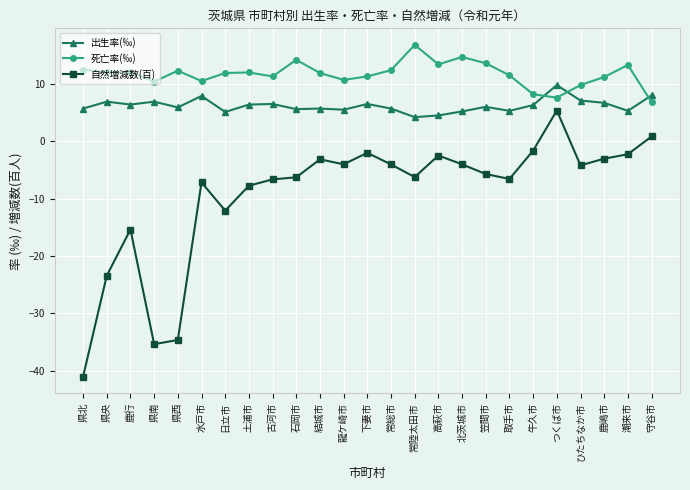

Which series has the largest range (max minus min)?

自然増減数(百)